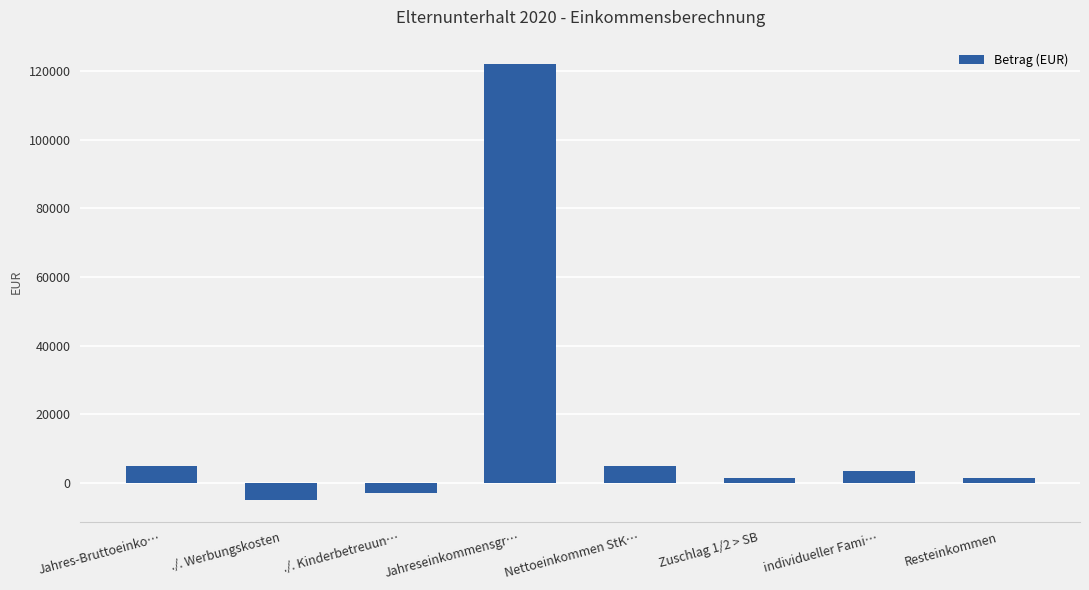

How many negative values are there?

2